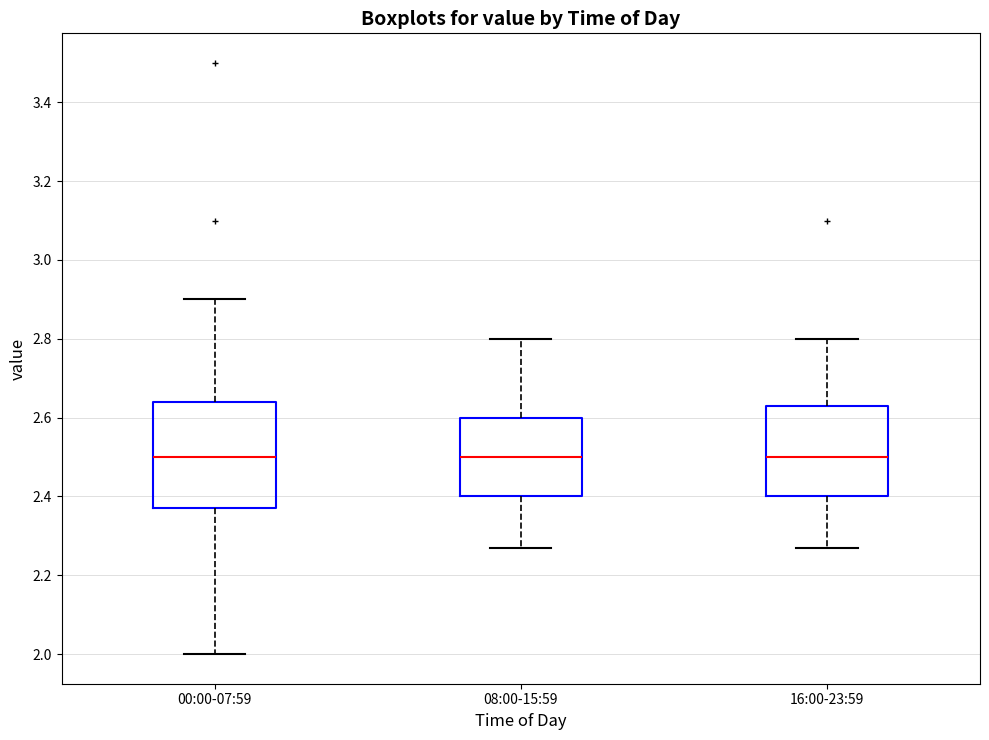

Reading left to right, transcribe this box plot: for each box, give where its median line is, the range the box spans, and where its two whiskers end, as read against the y-axis. The values are not printed on the chart, so give them approximately, as read against the axis.

00:00-07:59: median 2.50, box 2.38 to 2.64, whiskers 2.00 to 2.90
08:00-15:59: median 2.50, box 2.40 to 2.60, whiskers 2.28 to 2.80
16:00-23:59: median 2.50, box 2.40 to 2.64, whiskers 2.28 to 2.80